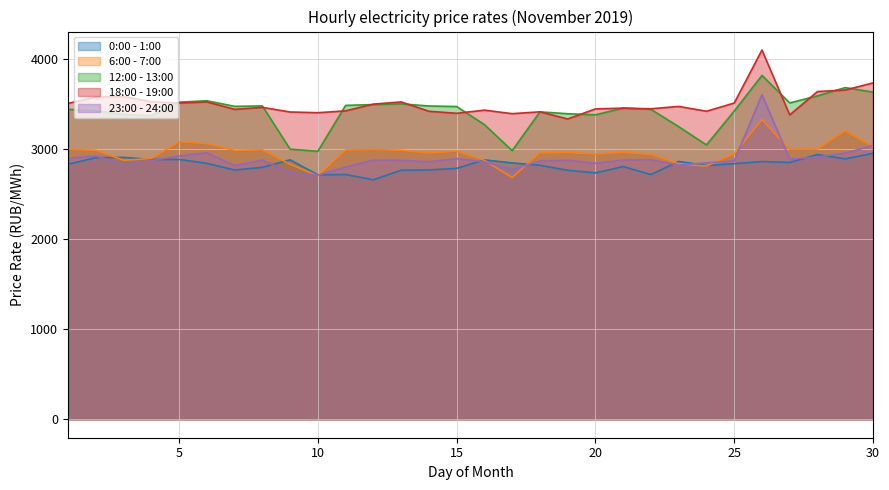

Where is 6:00 - 7:00 nearest to the value 3010?

28